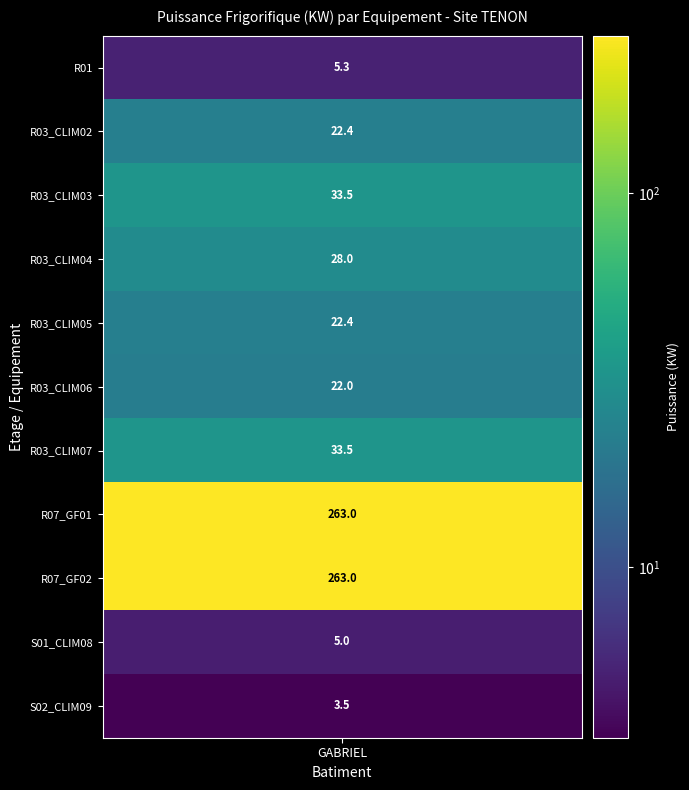

Rank the categories by value from lowest to highest.

S02_CLIM09, S01_CLIM08, R01, R03_CLIM06, R03_CLIM02, R03_CLIM05, R03_CLIM04, R03_CLIM03, R03_CLIM07, R07_GF01, R07_GF02